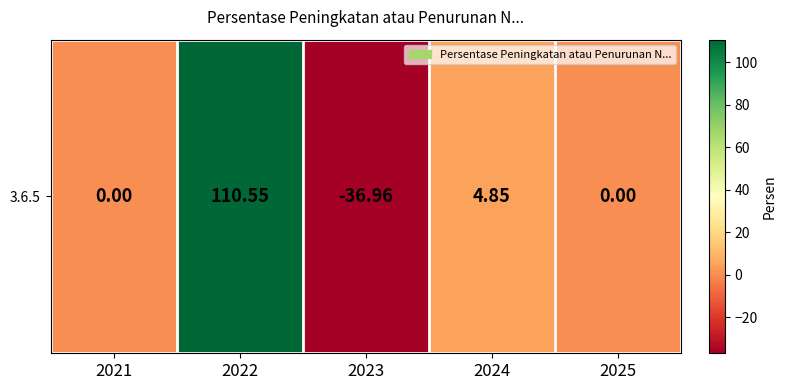

What is the difference between the maximum and minimum values?

147.5